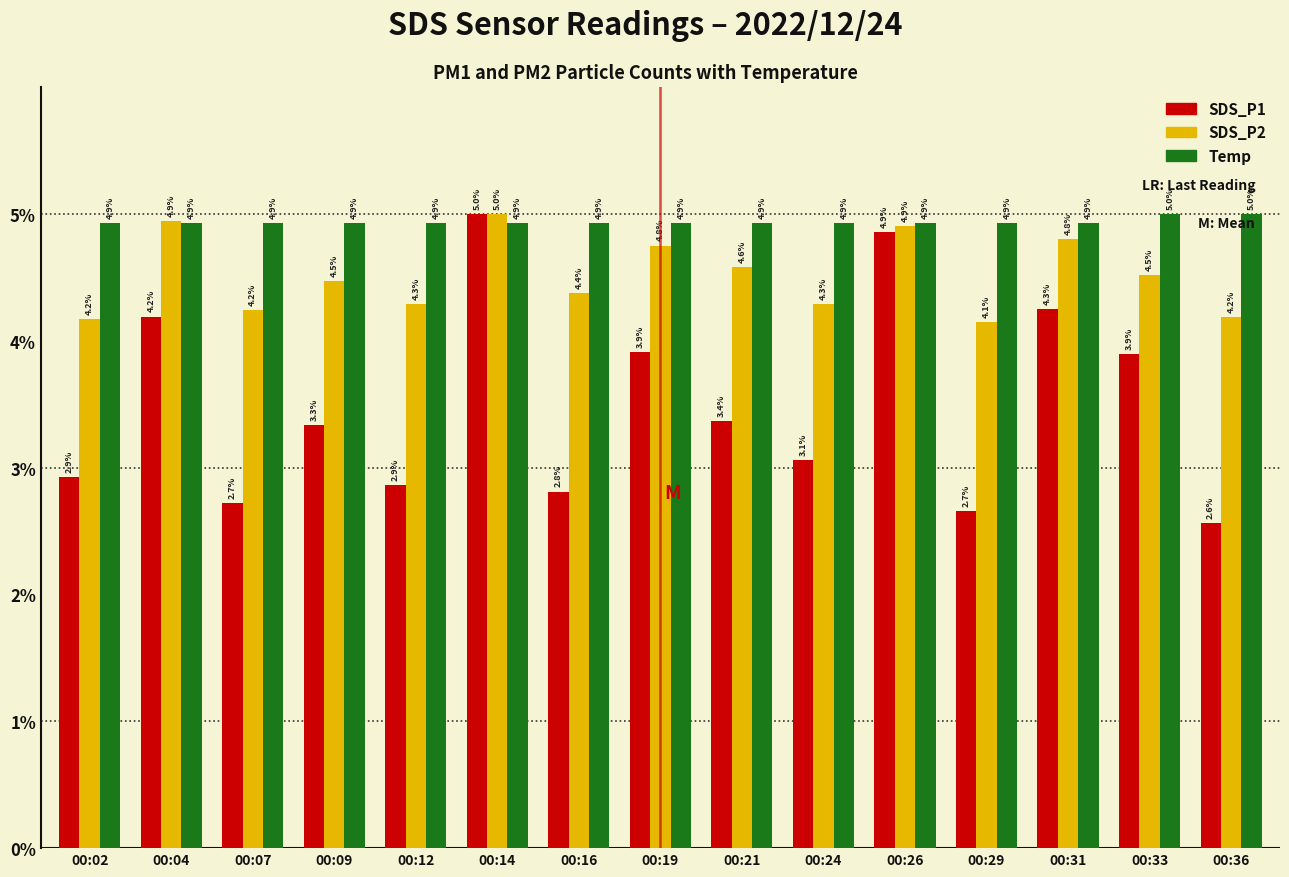

Which series has the largest total across all categories?

Temp